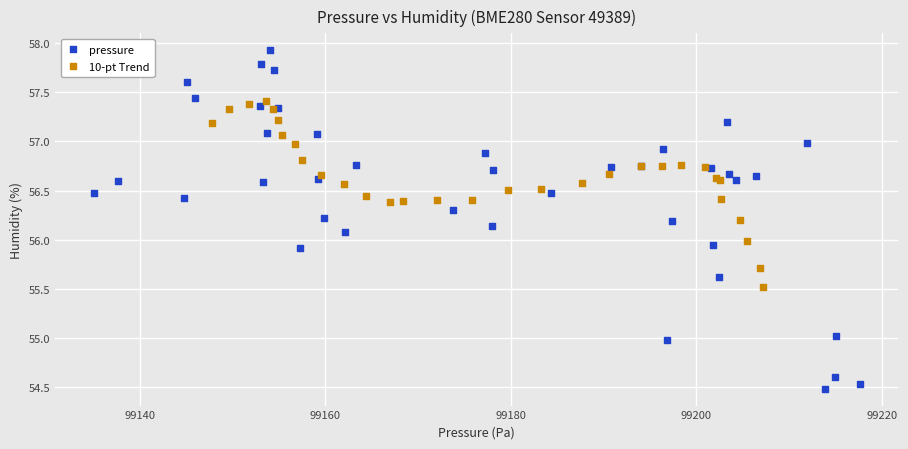

Which series reaches the minimum Y coordinate?

pressure